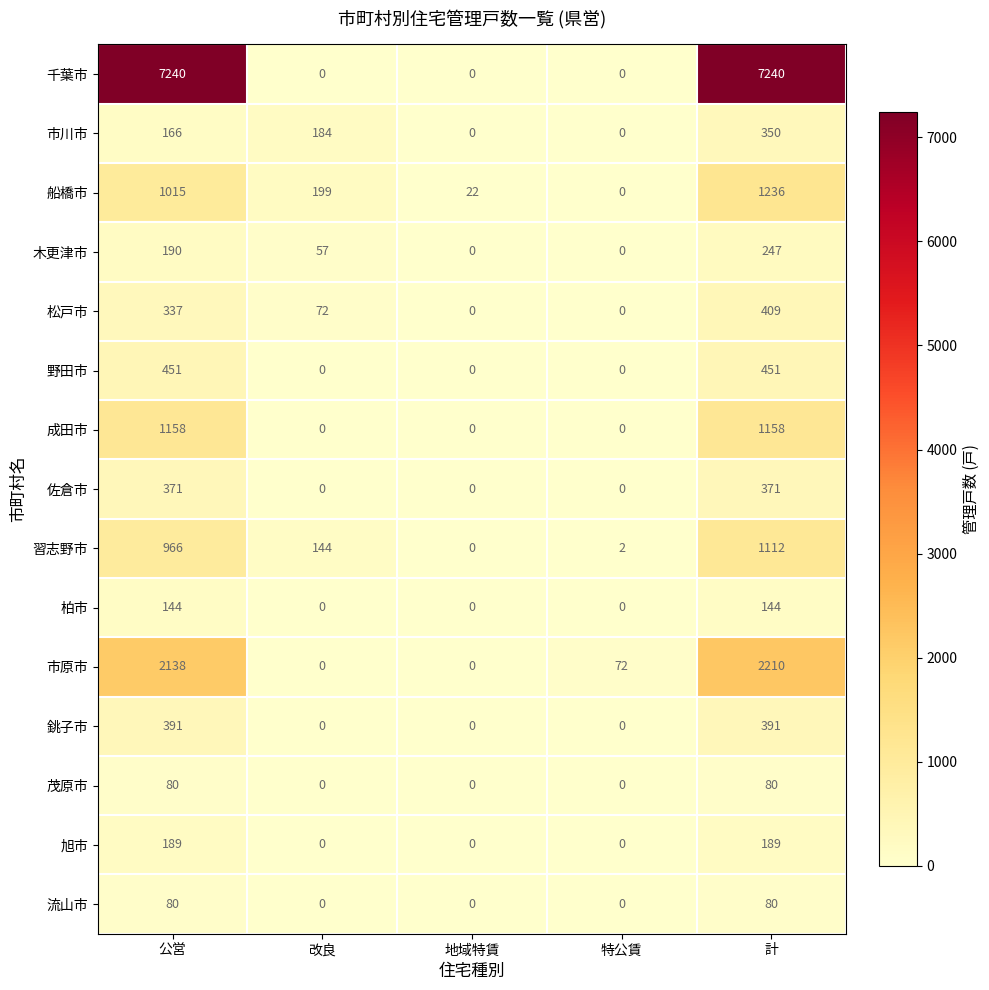

Which series has the largest range (max minus min)?

千葉市